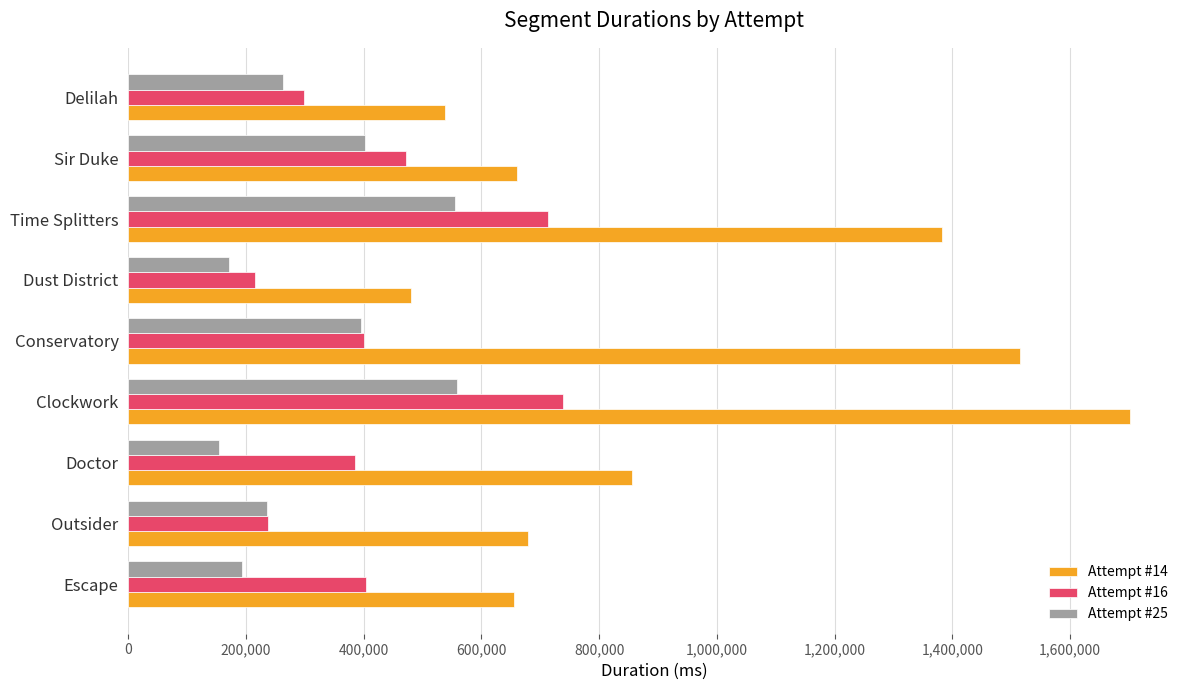

What is the difference between the second highest and second lowest values in the Attempt #25 series?

383770